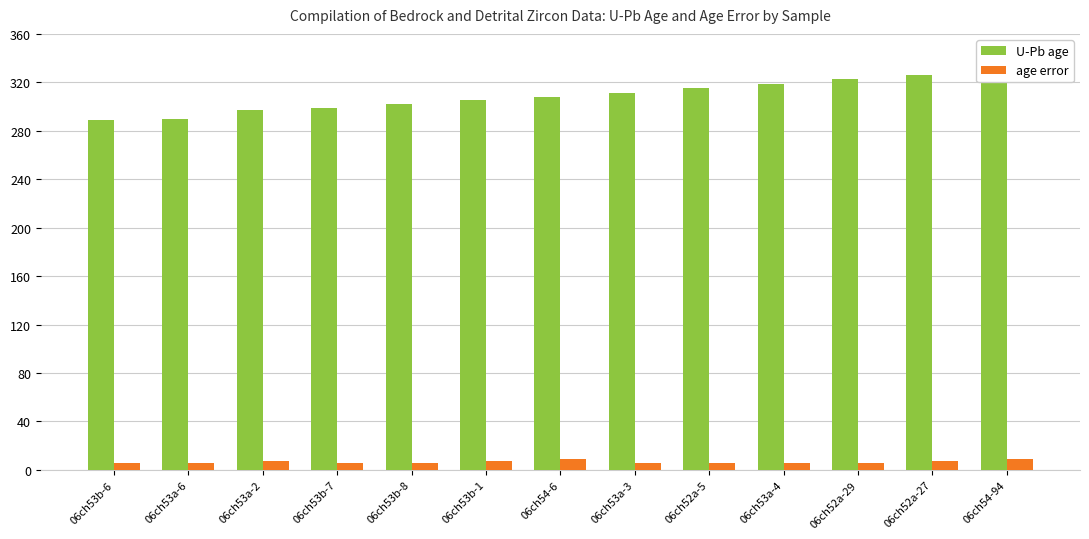

How many data points in age error are above 6?

5